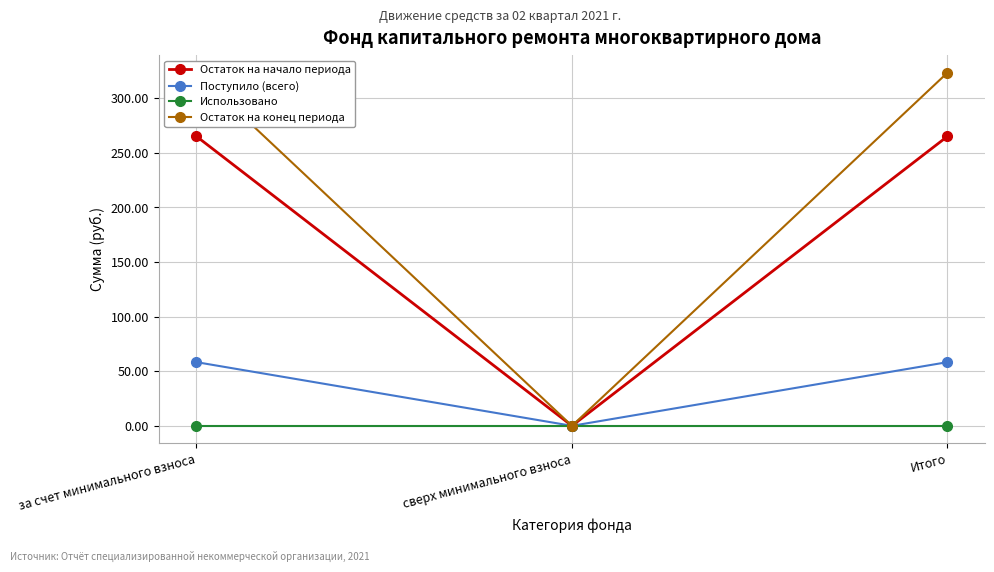

List the labels in order of Остаток на конец периода value, largest first.

за счет минимального взноса, Итого, сверх минимального взноса